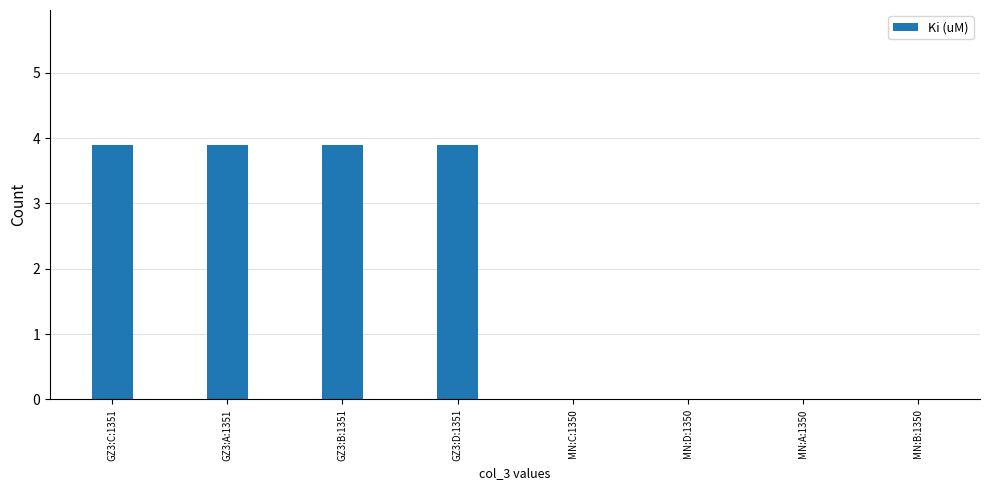

Reading left to right, transcribe all the data shown in this chart.

3.9	3.9	3.9	3.9	0.0	0.0	0.0	0.0